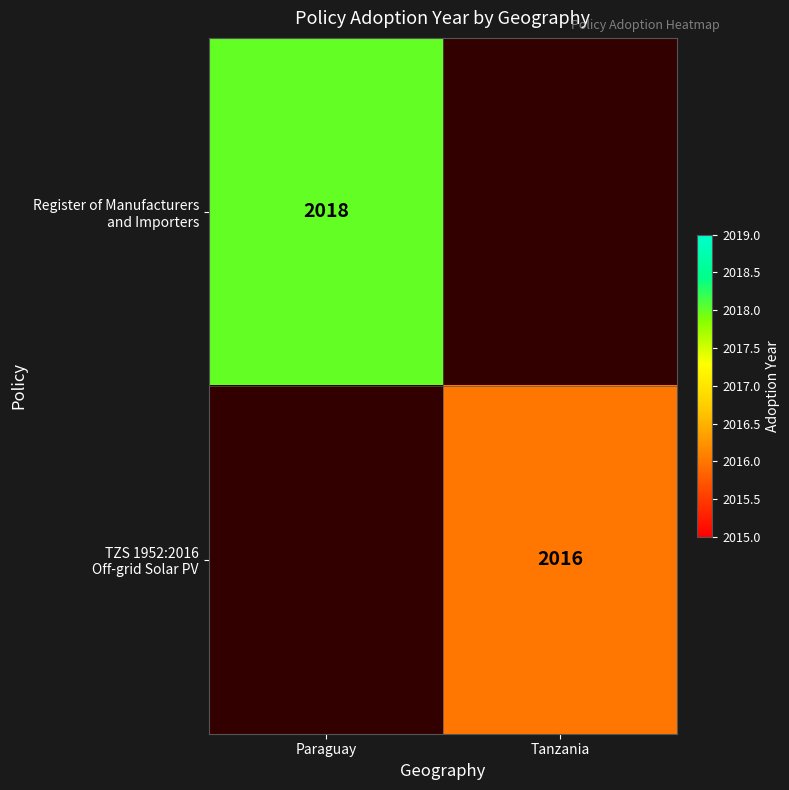

The value of Register of Manufacturers and Importers at Paraguay is 3500.8. True or false?

False